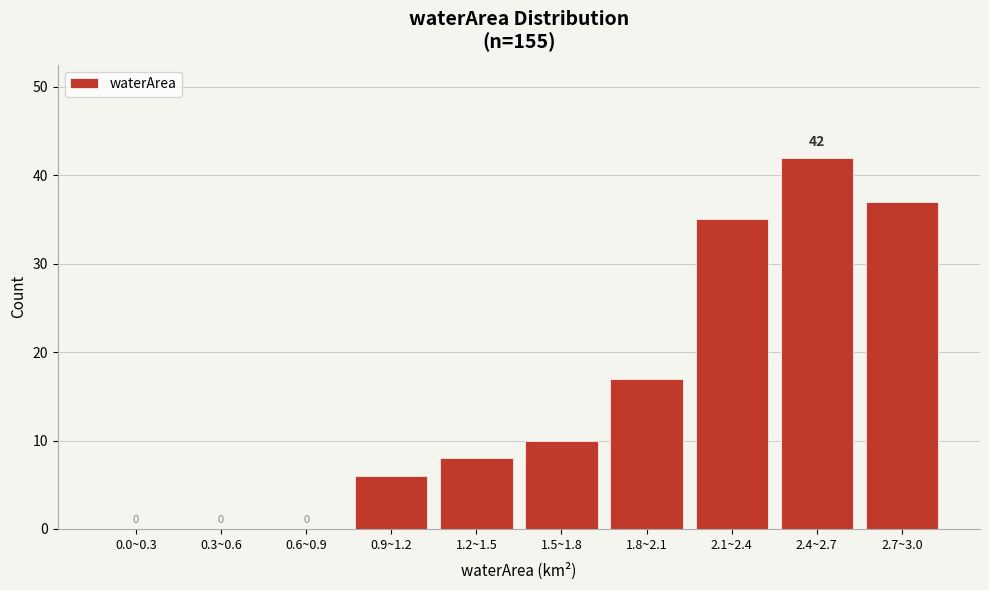

Reading left to right, transcribe all the data shown in this chart.

0.0~0.3=0	0.3~0.6=0	0.6~0.9=0	0.9~1.2=6	1.2~1.5=8	1.5~1.8=10	1.8~2.1=17	2.1~2.4=35	2.4~2.7=42	2.7~3.0=37